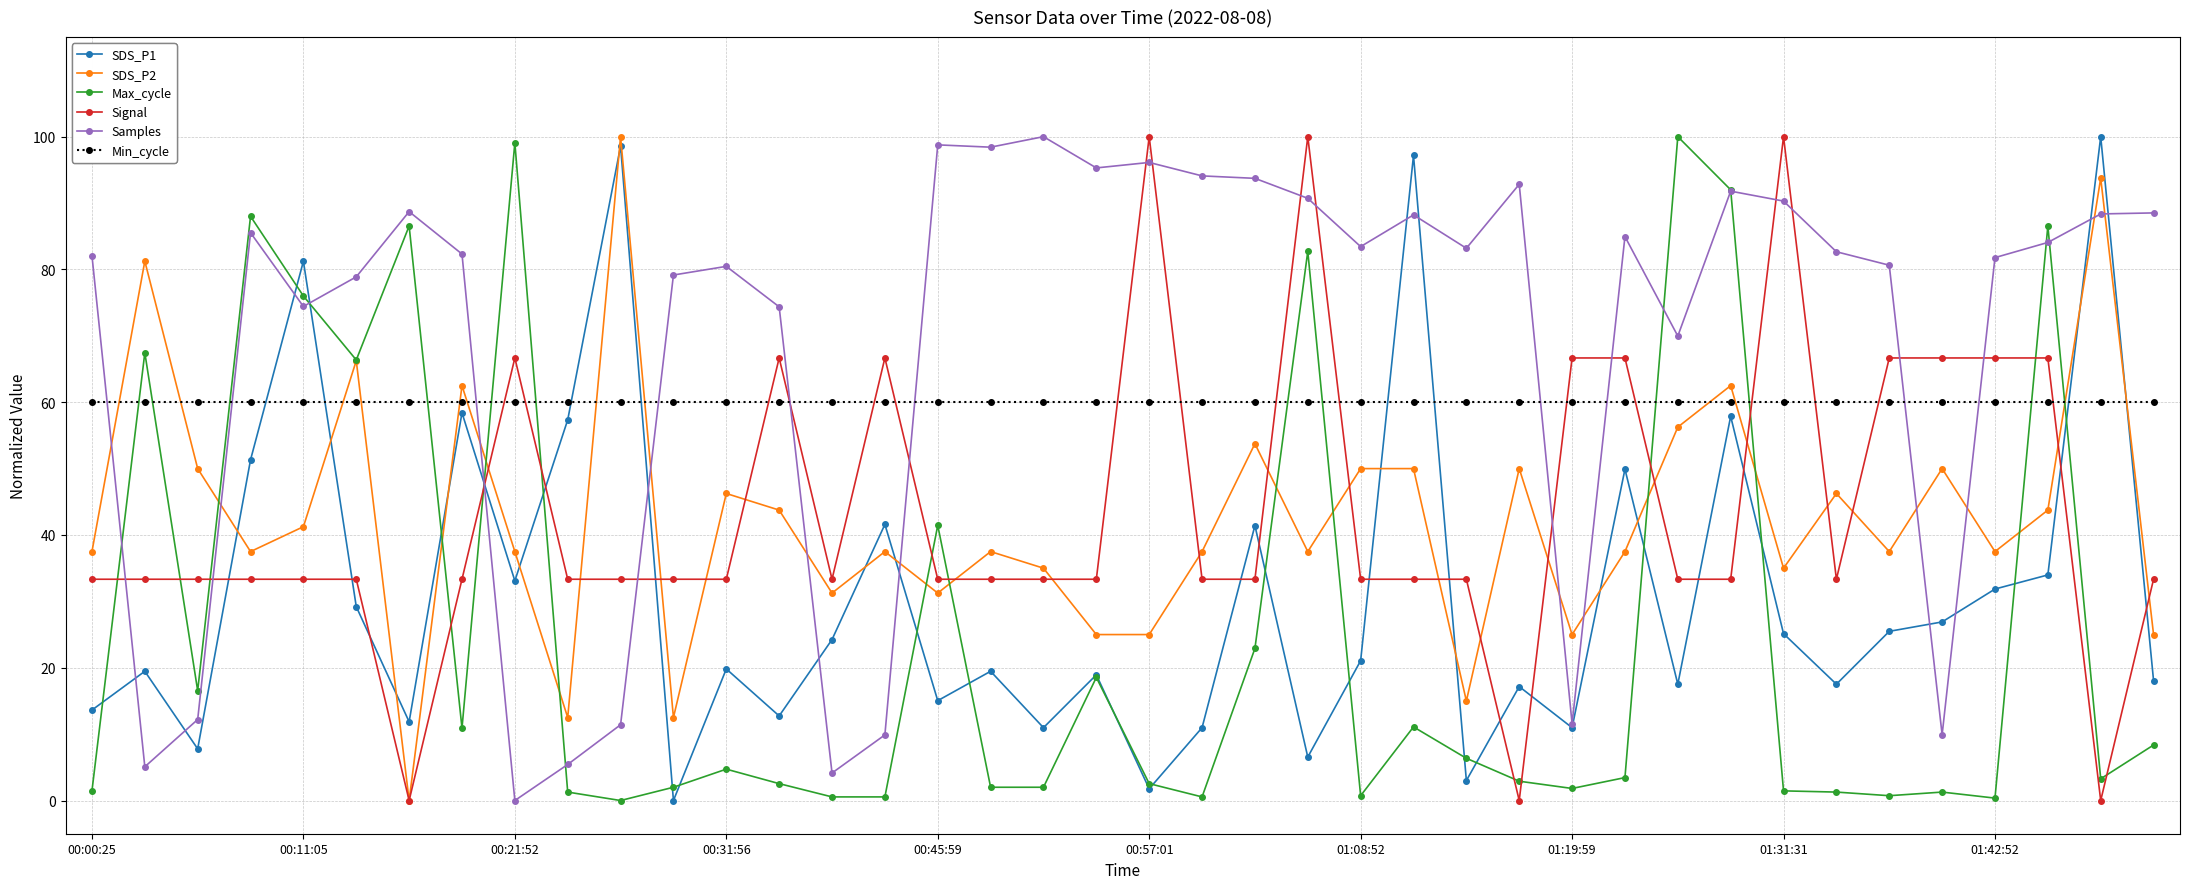

After their last crossing, which series has the higher values: Signal or Min_cycle?

Min_cycle